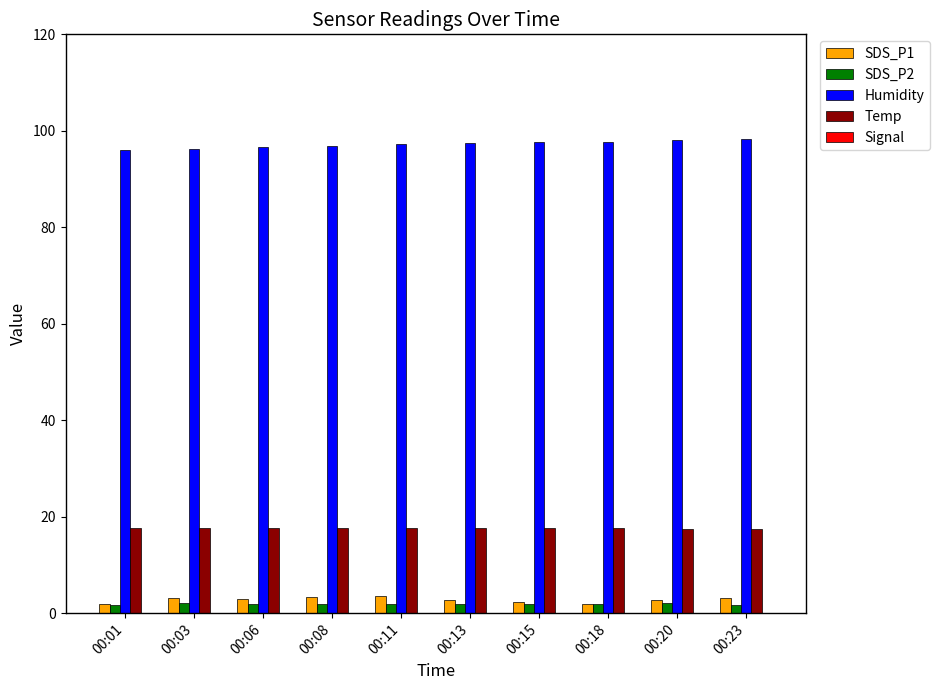

Is it true that SDS_P1 equals 2.6 at 00:01?

False